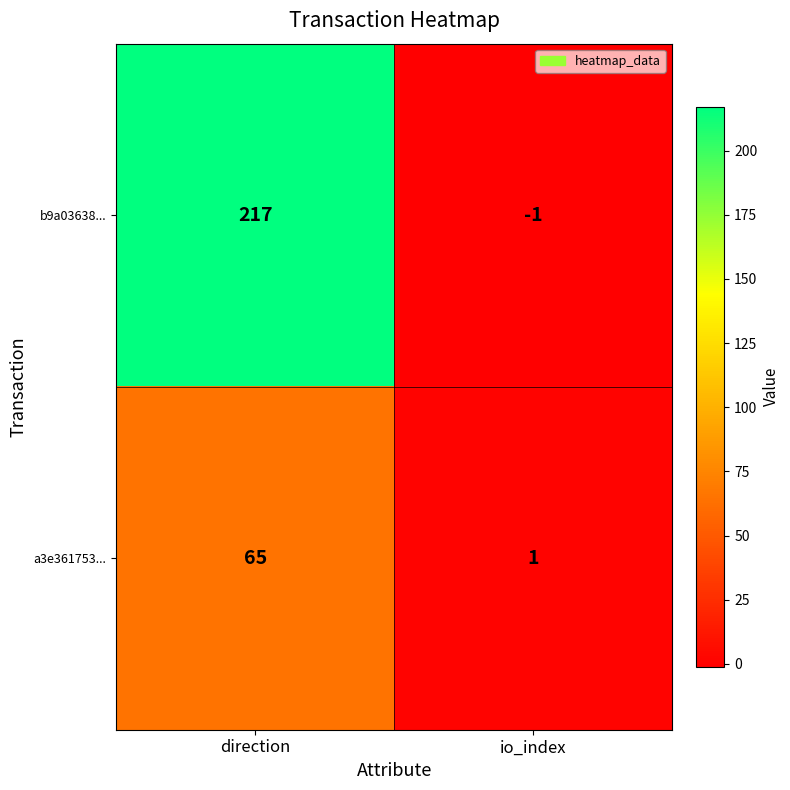

The b9a03638... series shows 112 at direction. True or false?

False